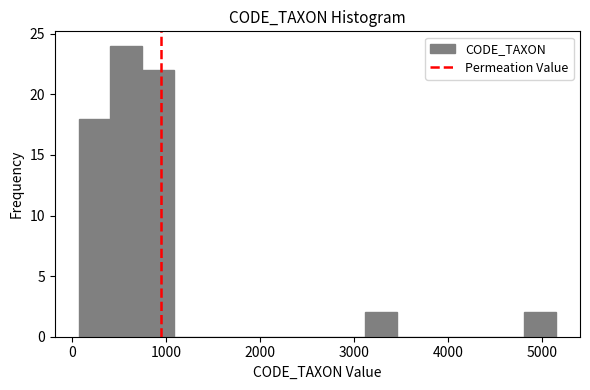

Around what value on the x-axis is the tallest bar? Give the approximate position of its centre, as read against the axis.

600